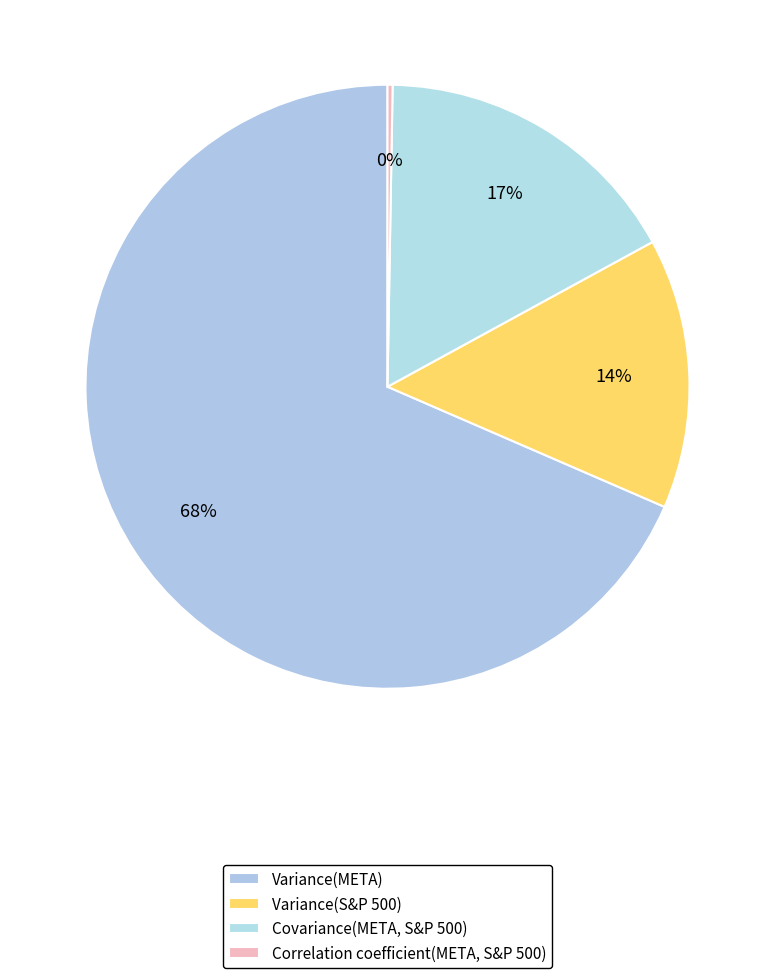

The Variance(META) slice represents 68% of the pie. True or false?

True